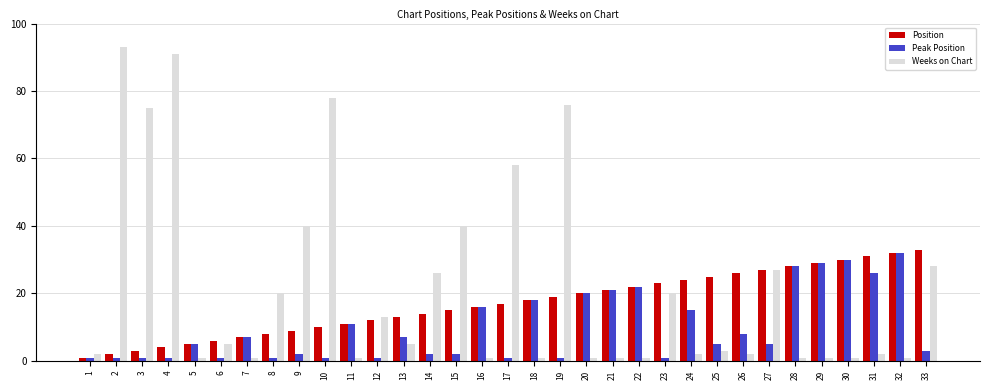

Which series has the largest range (max minus min)?

Weeks on Chart